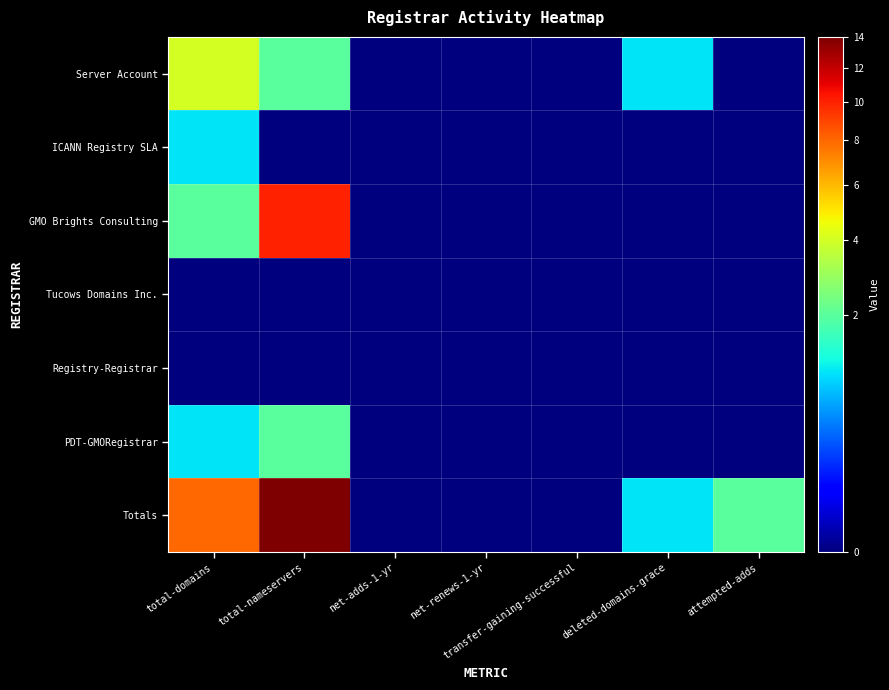

Between net-renews-1-yr and deleted-domains-grace, which is larger?

deleted-domains-grace